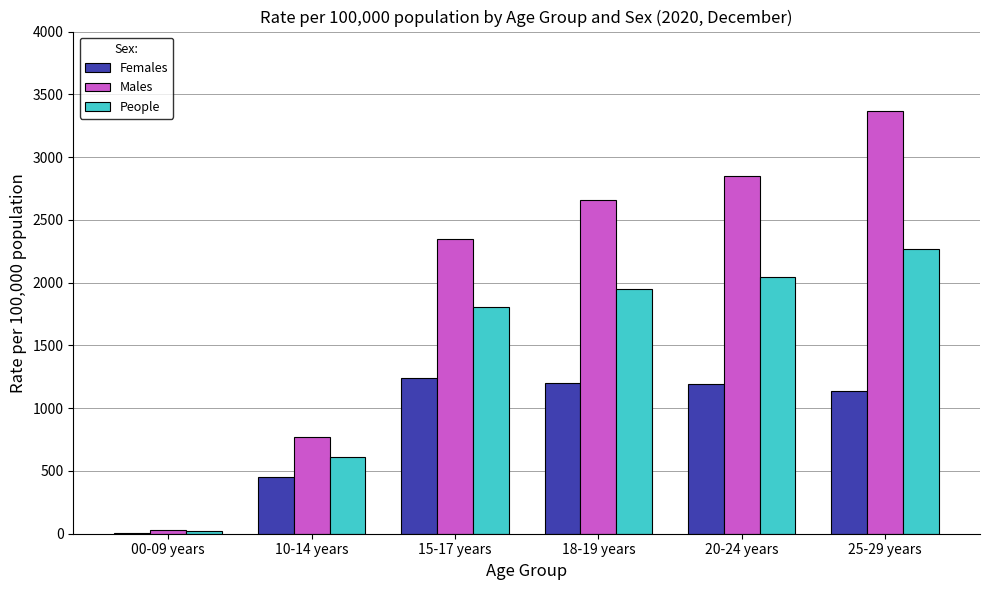

Between 00-09 years and 25-29 years, which series saw the biggest shift?

Males